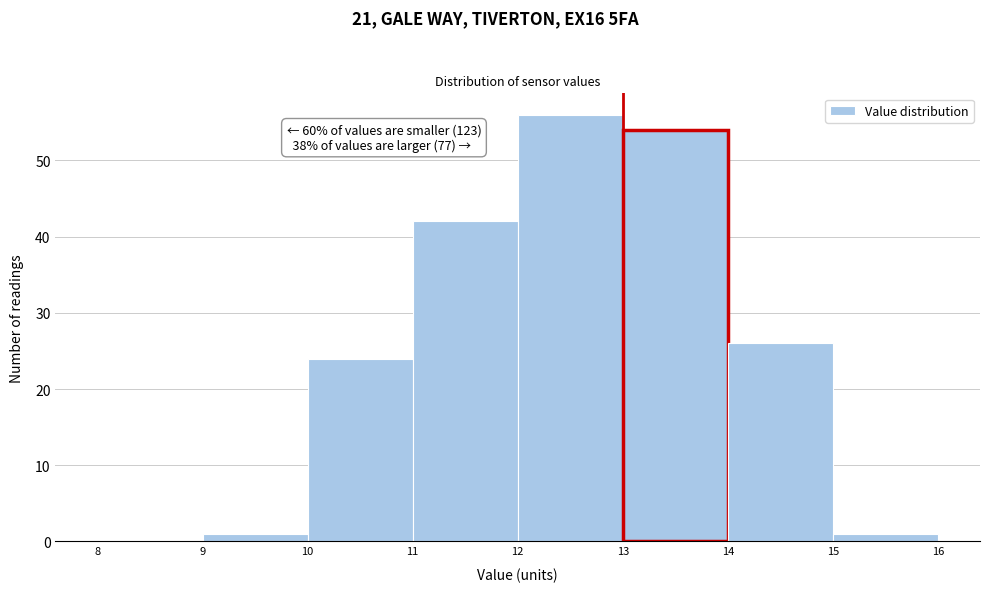

Over which range of the x-axis is the bar tallest?

12 to 13